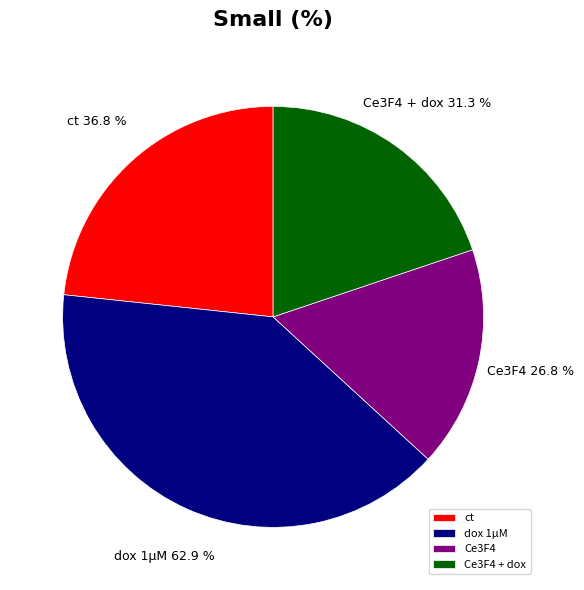

What is the largest slice in the pie chart?

dox 1µM